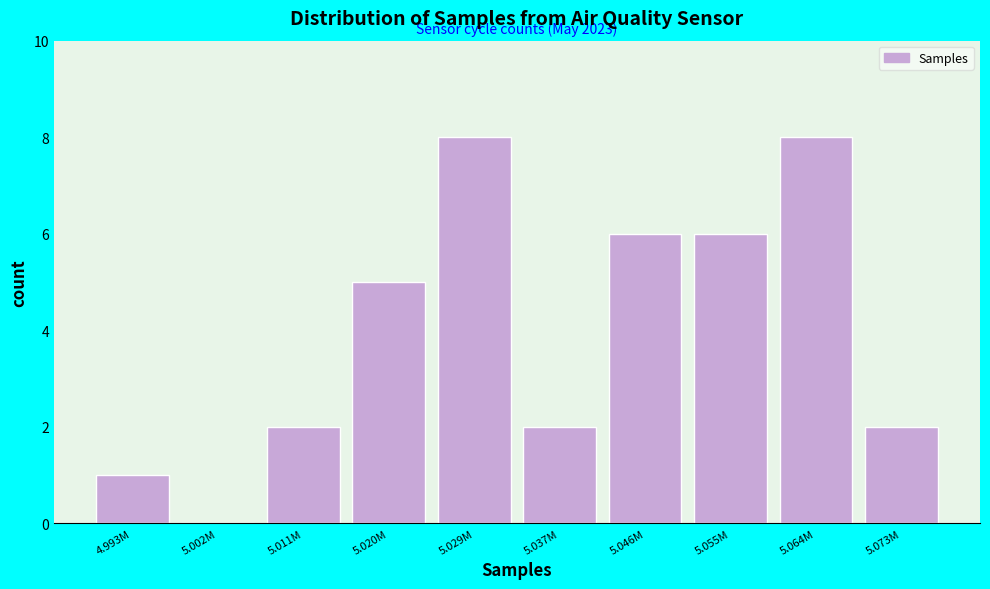

Reading left to right, extract all data points from this chart.

4.993M=1	5.002M=0	5.011M=2	5.020M=5	5.029M=8	5.037M=2	5.046M=6	5.055M=6	5.064M=8	5.073M=2